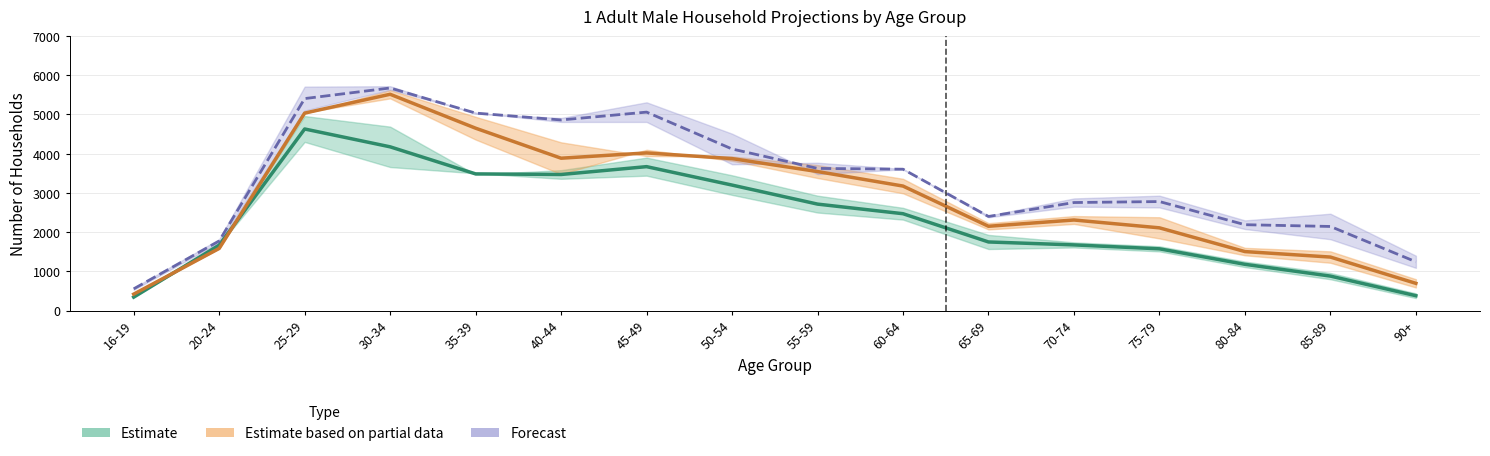

Rank the categories by 2008 value from lowest to highest.

16-19, 90+, 85-89, 80-84, 75-79, 20-24, 70-74, 65-69, 60-64, 55-59, 50-54, 40-44, 35-39, 45-49, 30-34, 25-29